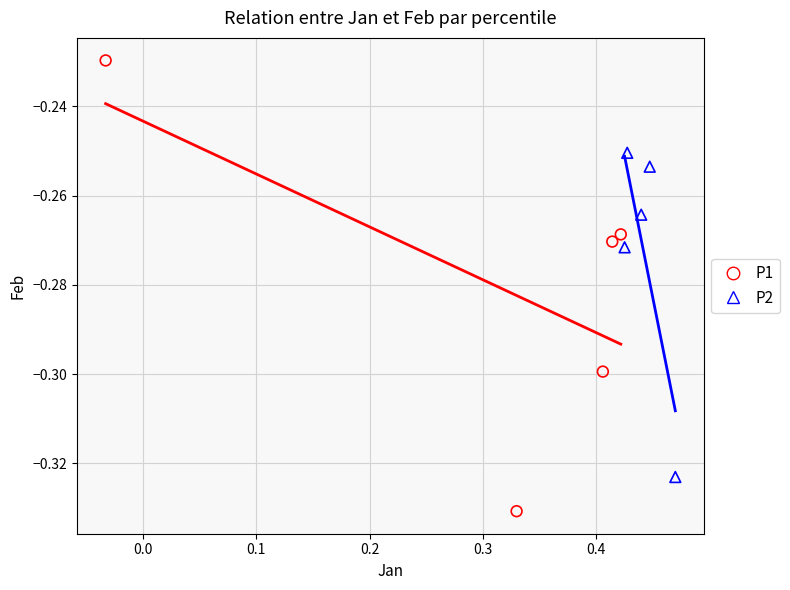

Which series contains the lowest Y value?

P1